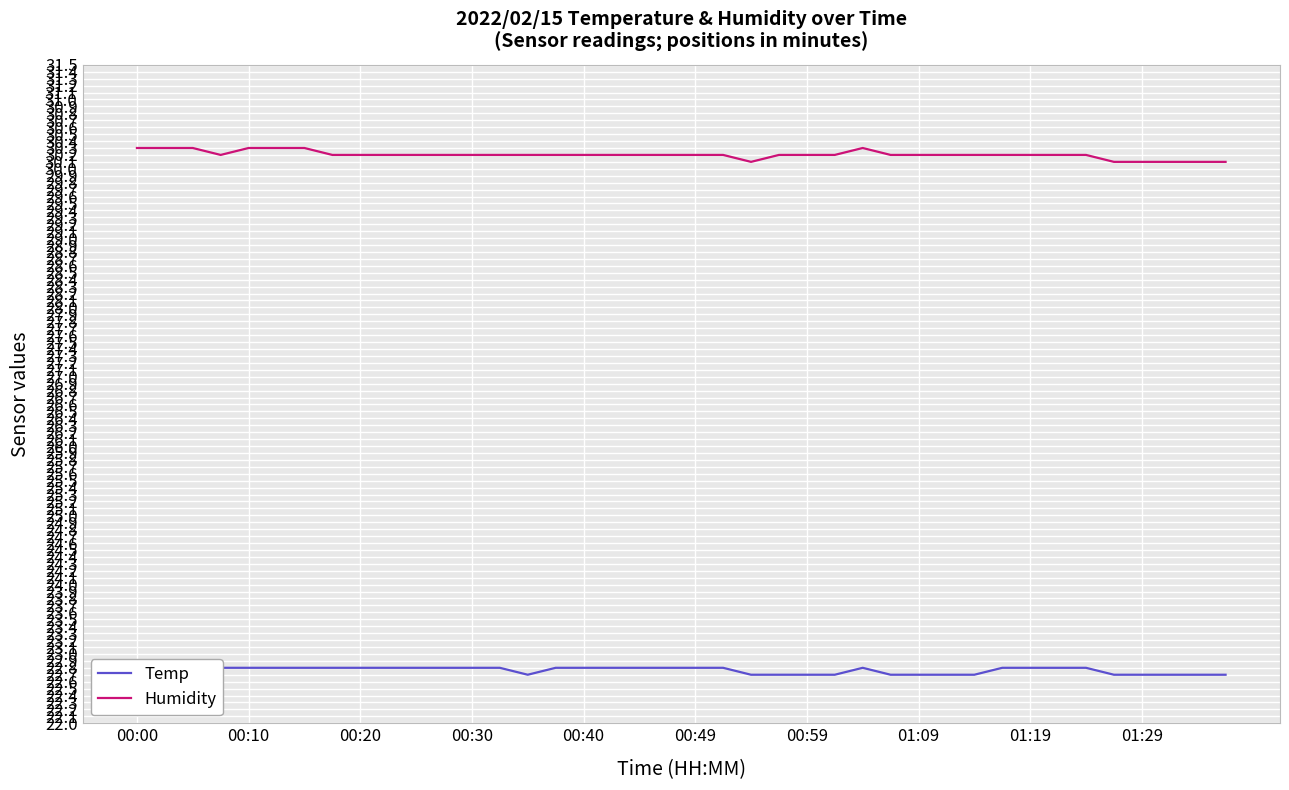

Reading right to left, extract all data points from this chart.

Temp: 22.7	22.7	22.7	22.7	22.7	22.8	22.8	22.8	22.8	22.7	22.7	22.7	22.7	22.8	22.7	22.7	22.7	22.7	22.8	22.8	22.8	22.8	22.8	22.8	22.8	22.7	22.8	22.8	22.8	22.8	22.8	22.8	22.8	22.8	22.8	22.8	22.8	22.8	22.8	22.8
Humidity: 30.1	30.1	30.1	30.1	30.1	30.2	30.2	30.2	30.2	30.2	30.2	30.2	30.2	30.3	30.2	30.2	30.2	30.1	30.2	30.2	30.2	30.2	30.2	30.2	30.2	30.2	30.2	30.2	30.2	30.2	30.2	30.2	30.2	30.3	30.3	30.3	30.2	30.3	30.3	30.3